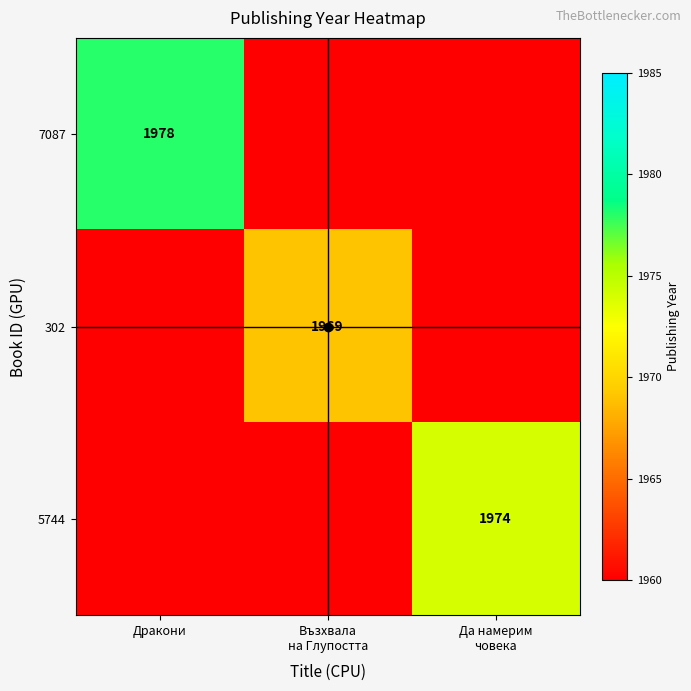

At how many categories does at least one series exceed 1969?

2